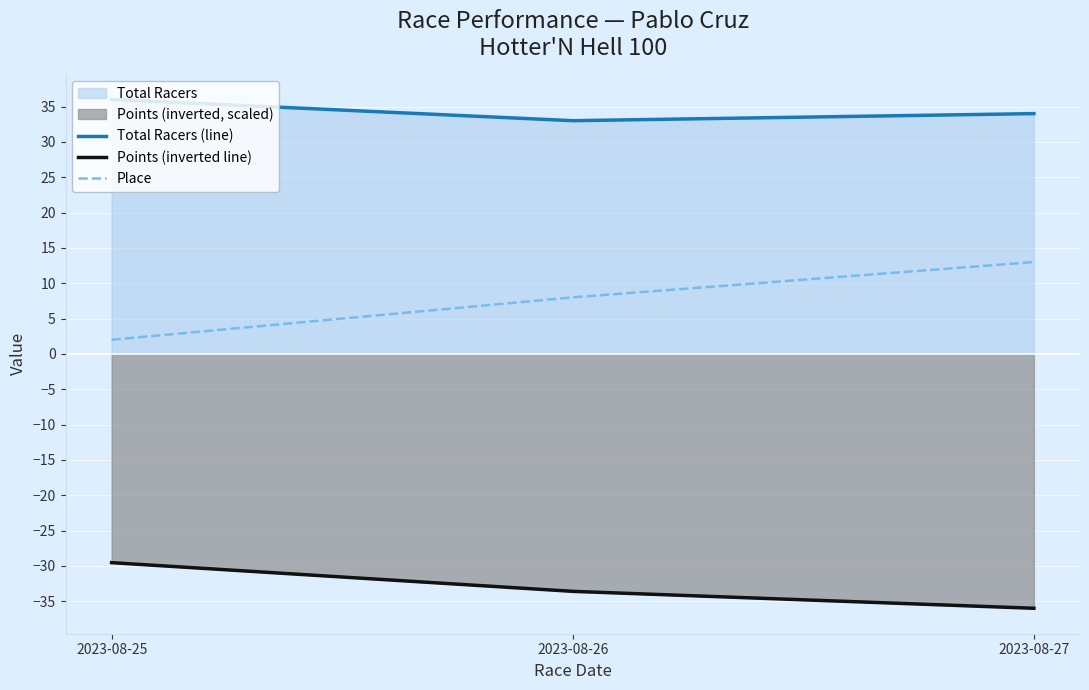

Reading left to right, extract all data points from this chart.

Total Racers (line): 36.0	33.0	34.0
Points (inverted line): -29.5	-33.6	-36.0
Place: 2.0	8.0	13.0